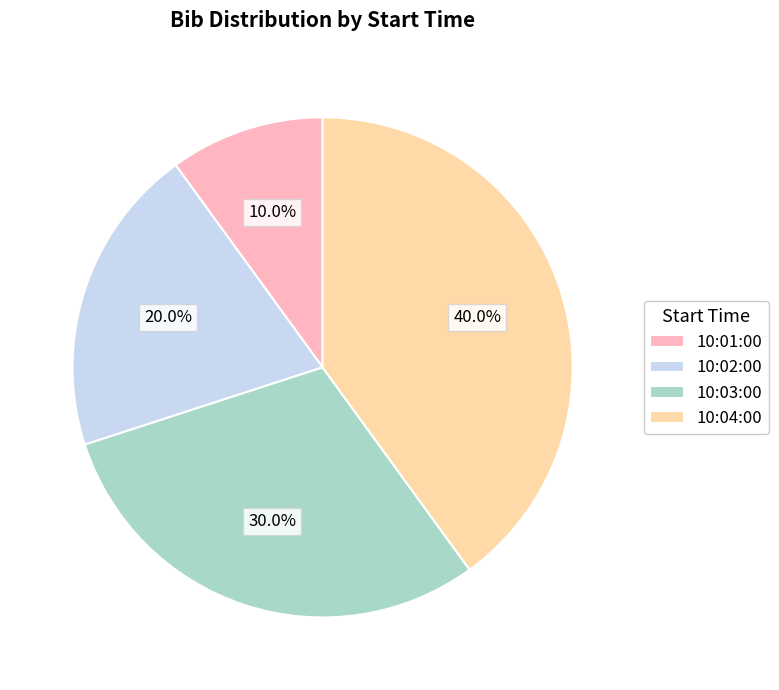

Do 10:02:00 and 10:04:00 together represent more than half of the pie?

Yes